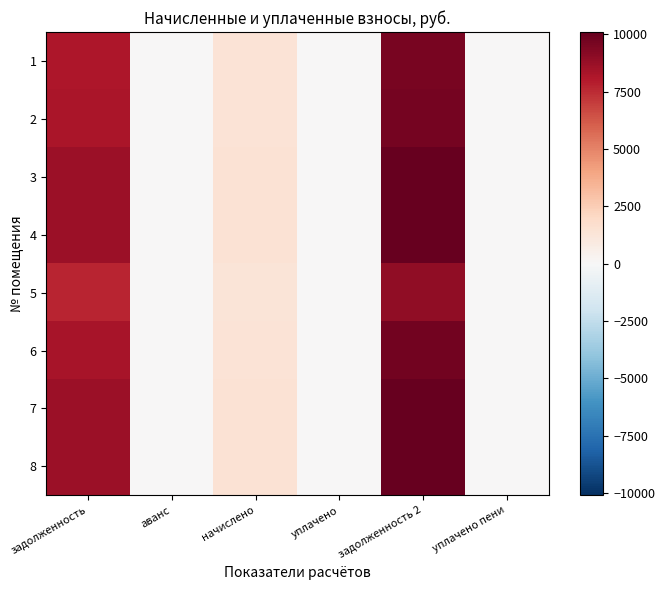

At which category does the chart reach its peak across all series?

задолженность 2